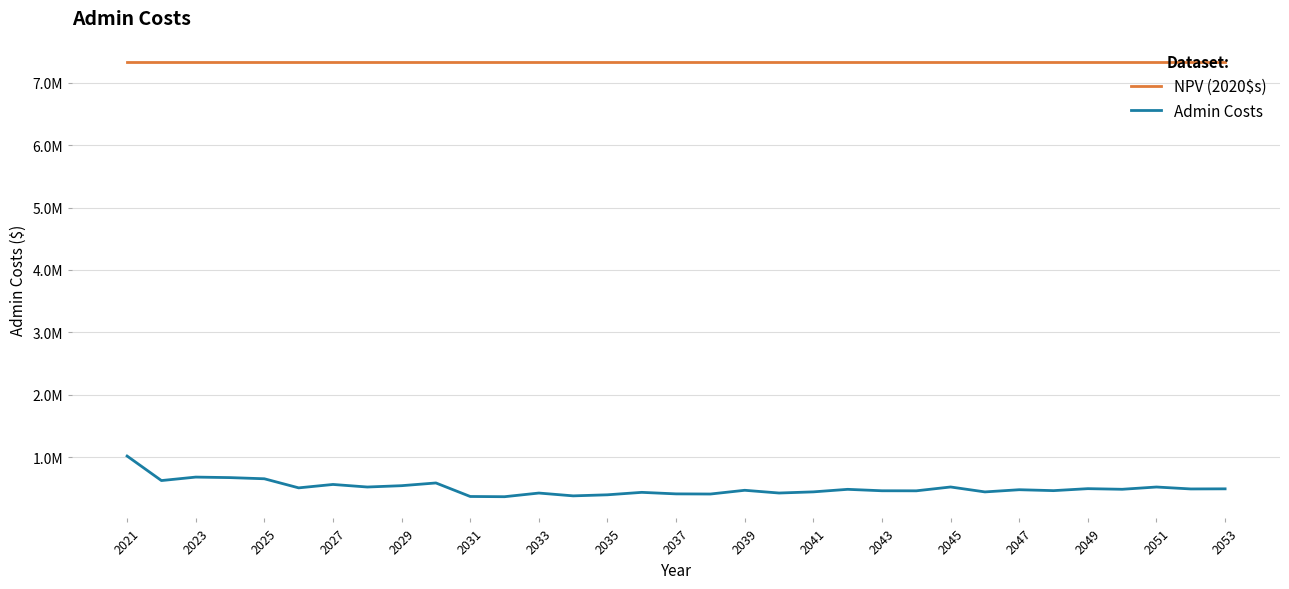

At which category is the sum across all series the highest?

2021